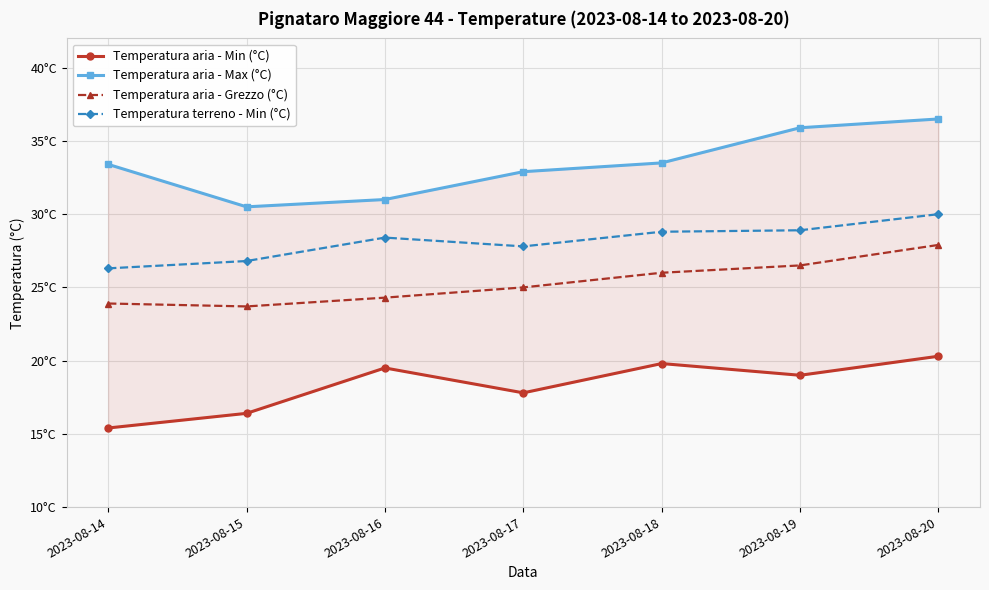

In Temperatura aria - Max (°C), how many points are lower than both neighbors (excluding endpoints)?

1